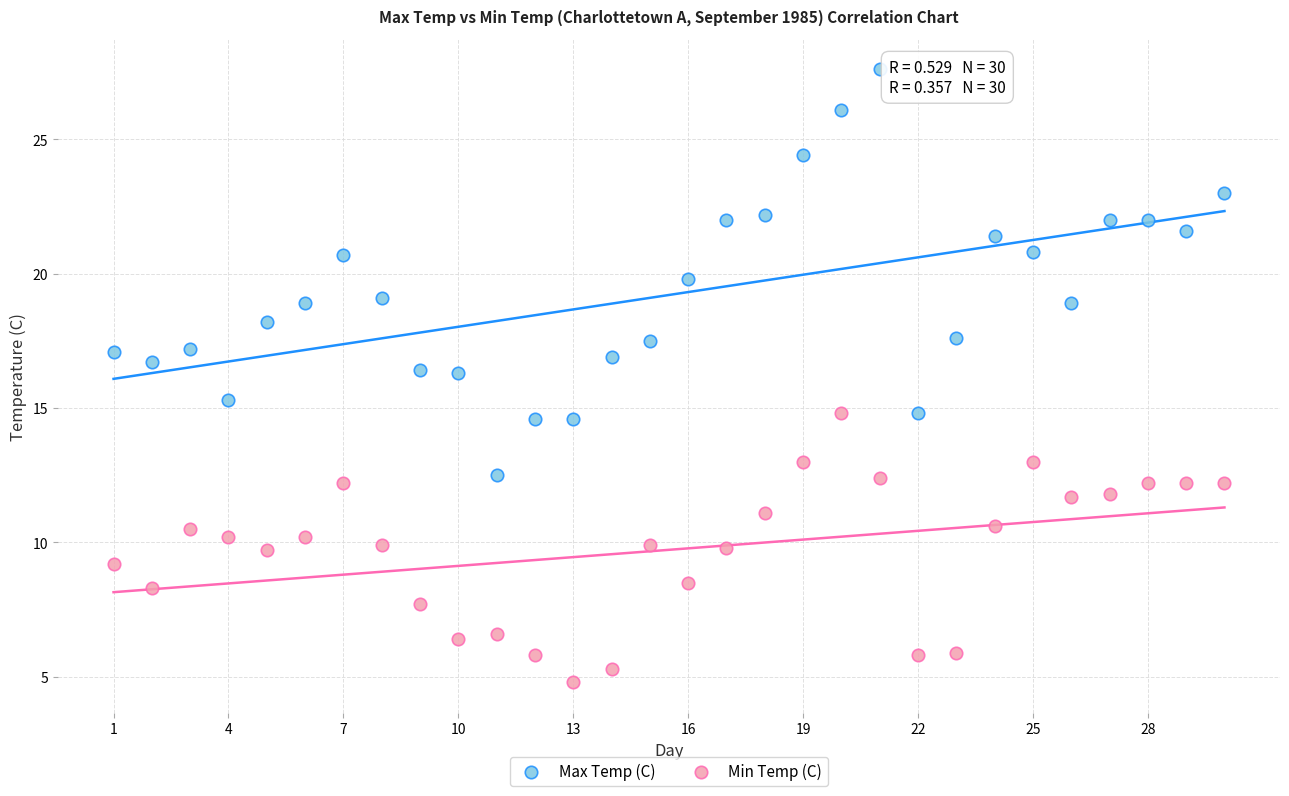

Which series reaches the maximum Y coordinate?

Max Temp (C)